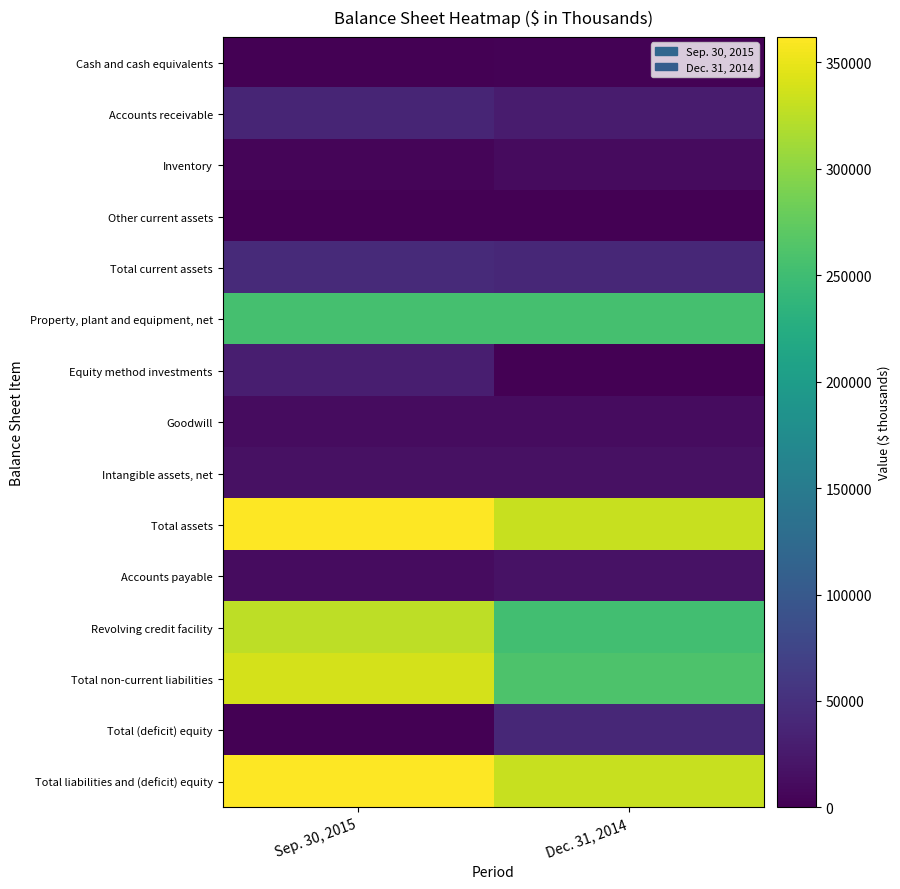

At Sep. 30, 2015, list the series in order from smallest to largest.

Cash and cash equivalents, Total (deficit) equity, Other current assets, Inventory, Goodwill, Accounts payable, Intangible assets, net, Equity method investments, Accounts receivable, Total current assets, Property, plant and equipment, net, Revolving credit facility, Total non-current liabilities, Total assets, Total liabilities and (deficit) equity